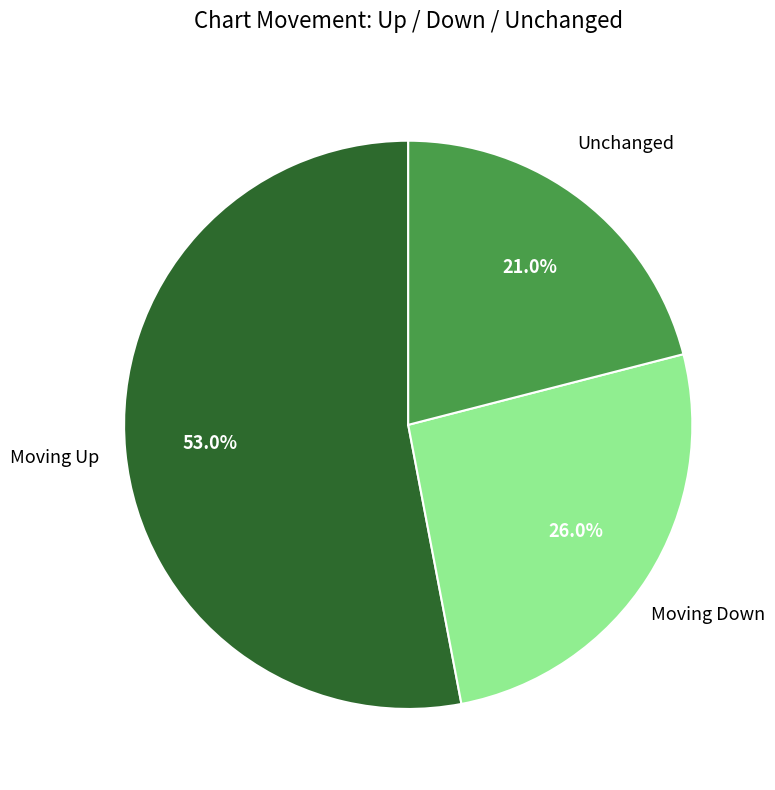

Is there any slice that represents more than half of the pie?

Yes